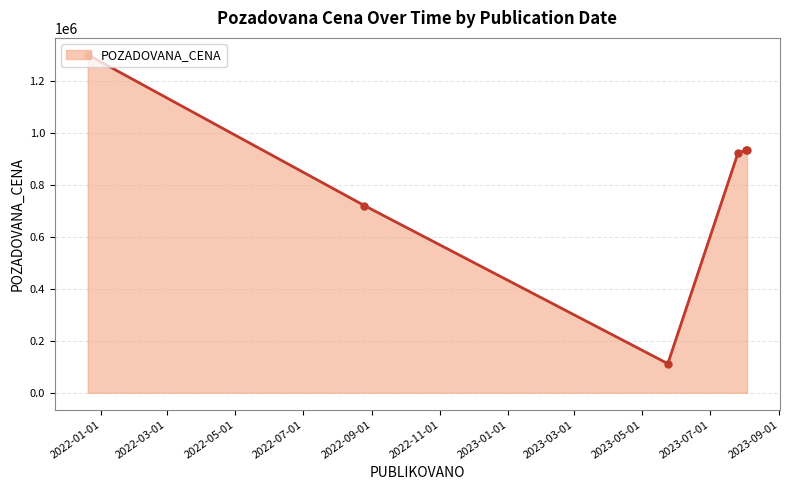

What is the greatest value displayed?

1300000